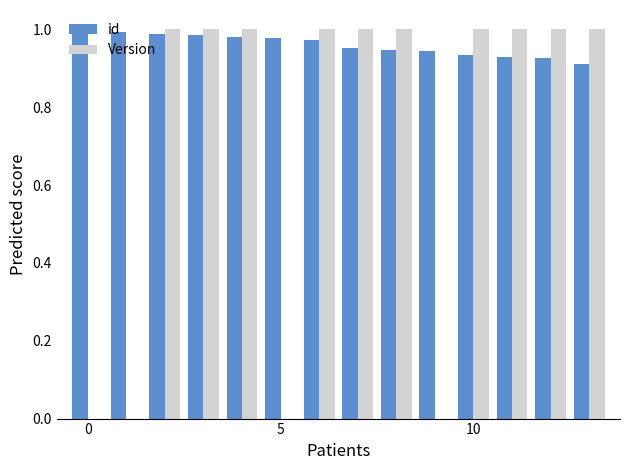

What is the sum of all Version values?

10.0